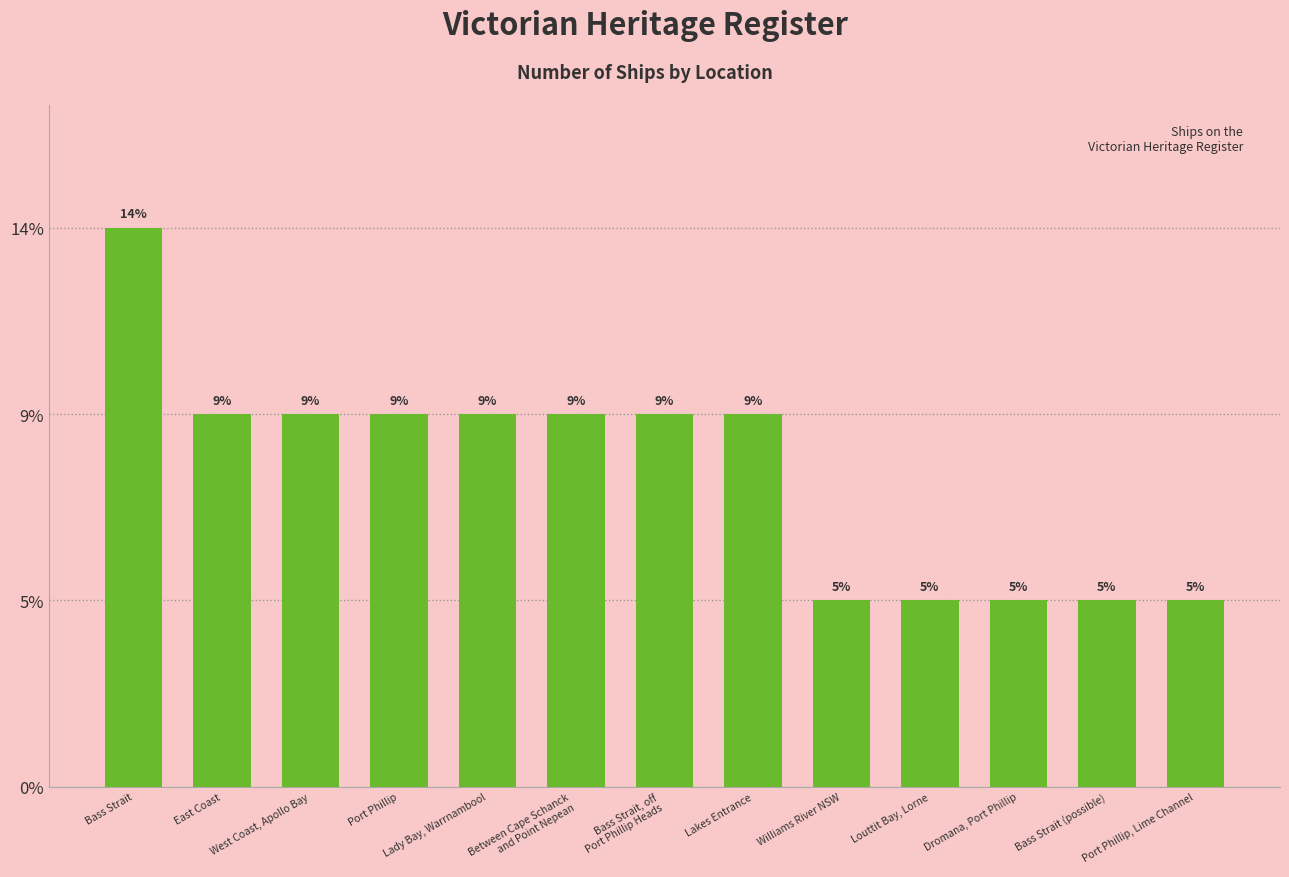

Does the chart contain any negative values?

No